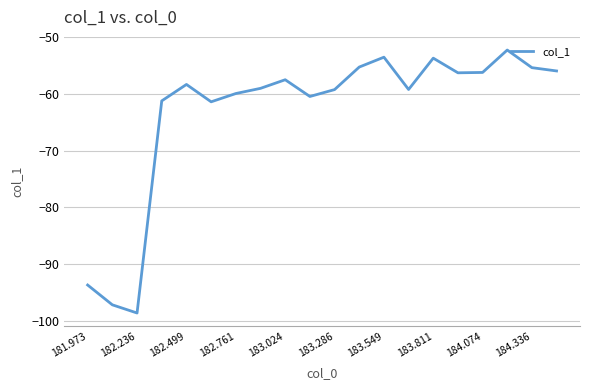

What is the maximum value shown in the chart?

-52.3